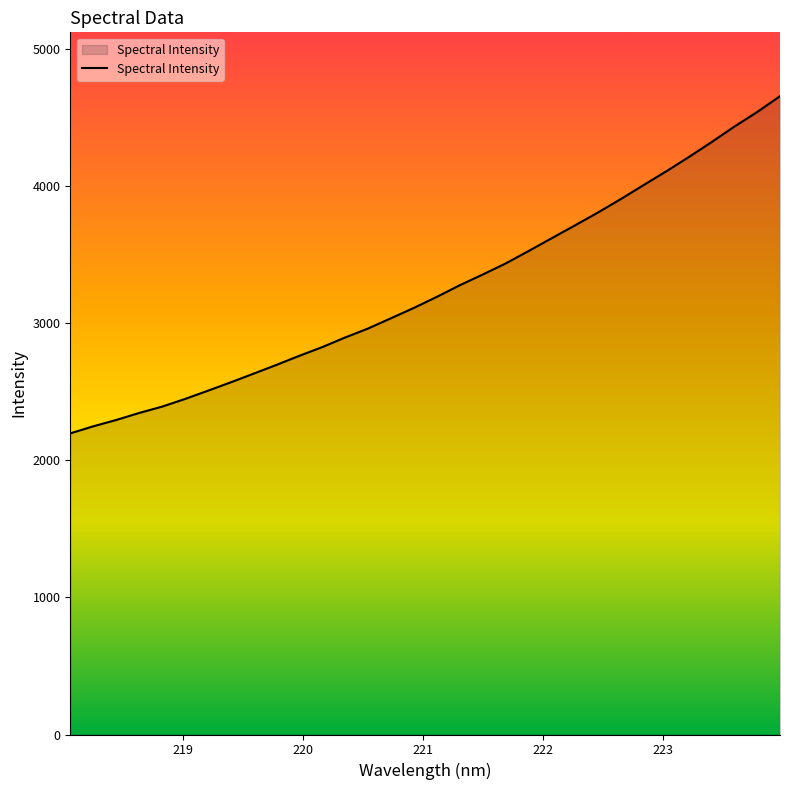

What is the difference between the maximum and minimum values?

2459.2